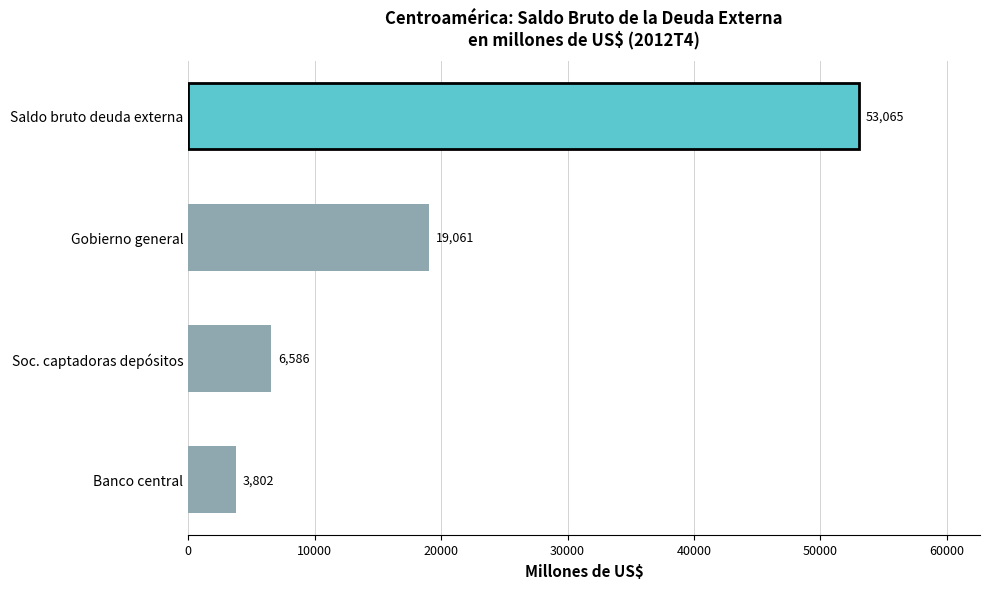

How many data points are above 19061?

2